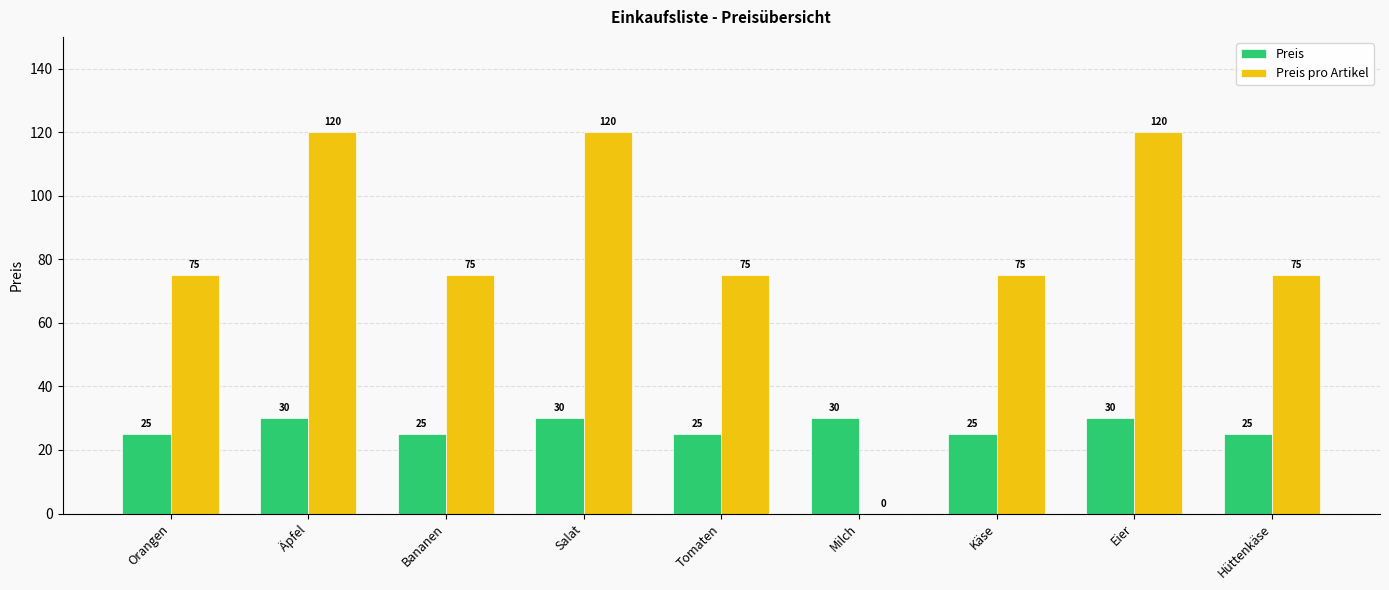

What is the average value of the Preis pro Artikel series?

82